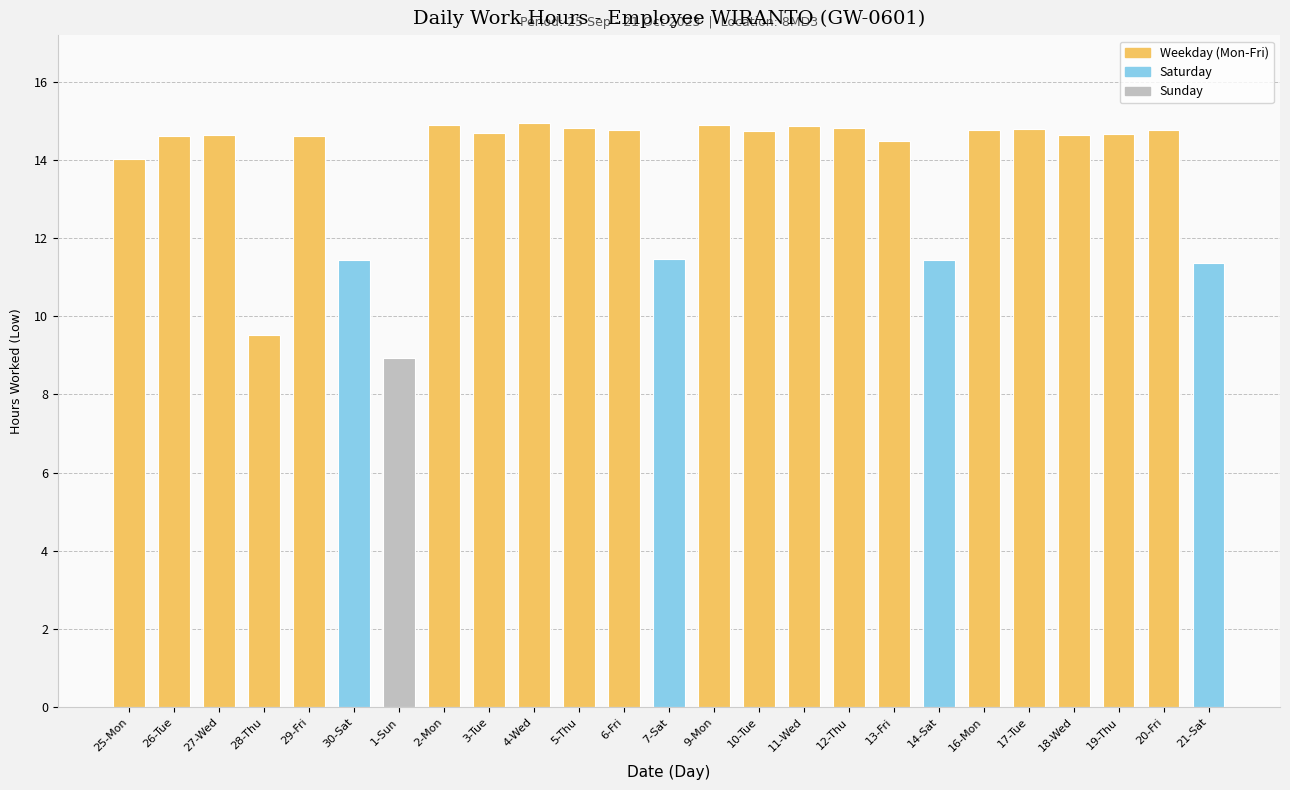

What is the approximate value at 13-Fri?

14.5